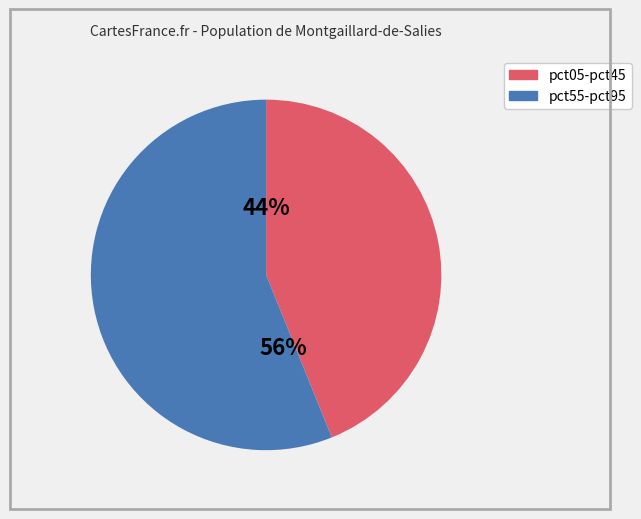

Is there a majority slice in this chart?

Yes